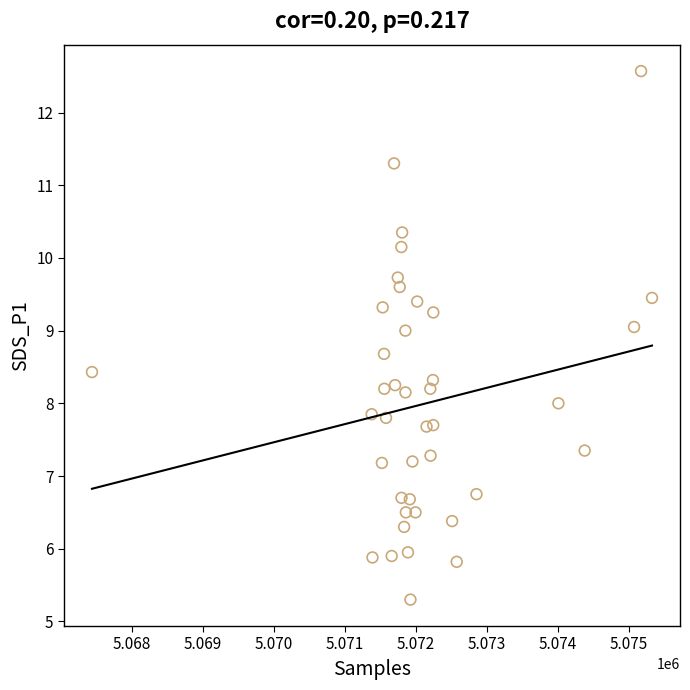

What is the range of X values (max minus min)?

7887.0